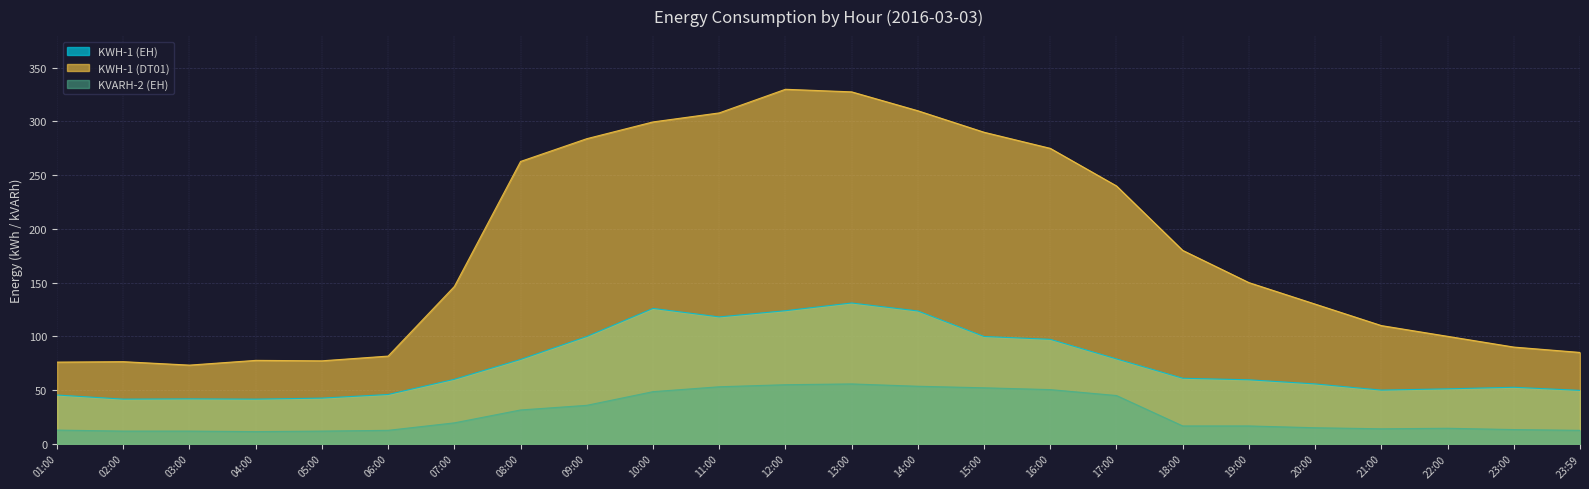

How many lines are shown in the chart?

3